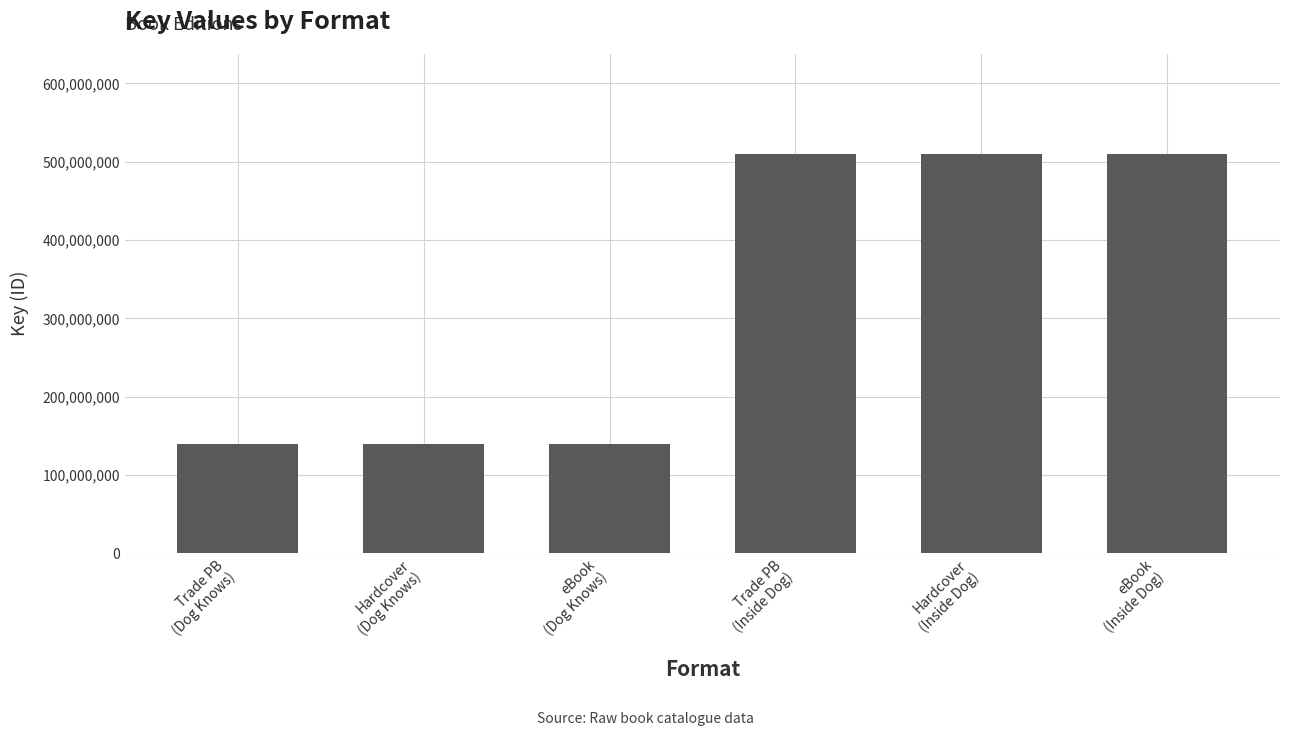

How many values are between 139135189 and 510117673?

6